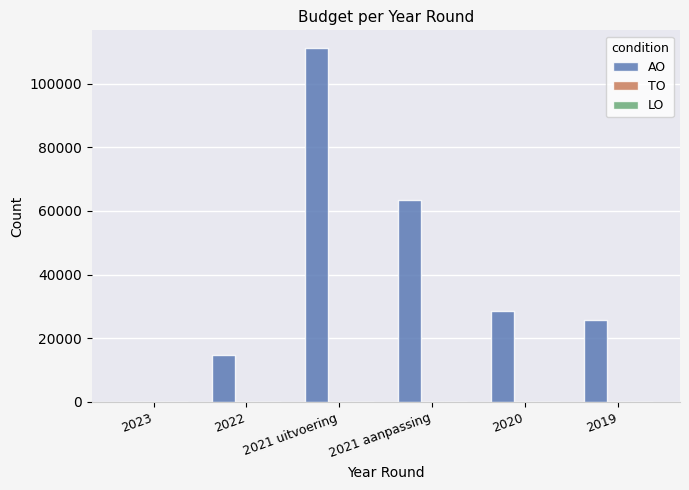

Which has a higher value, 2019 or 2023?

2019